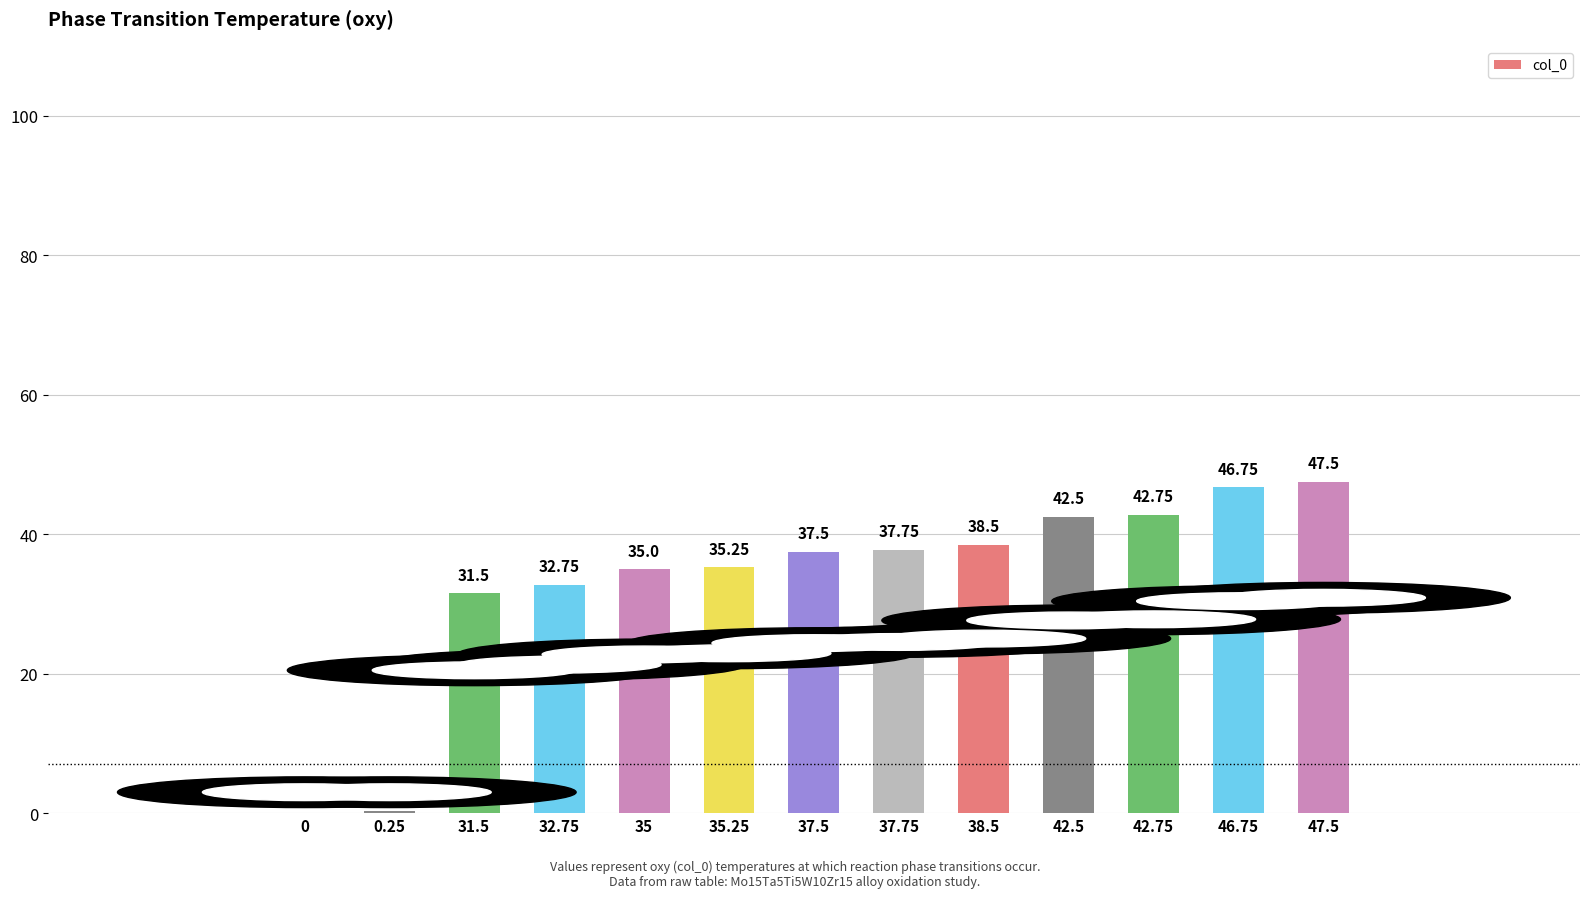

What is the sum of the values at 0 and 31.5?

31.5